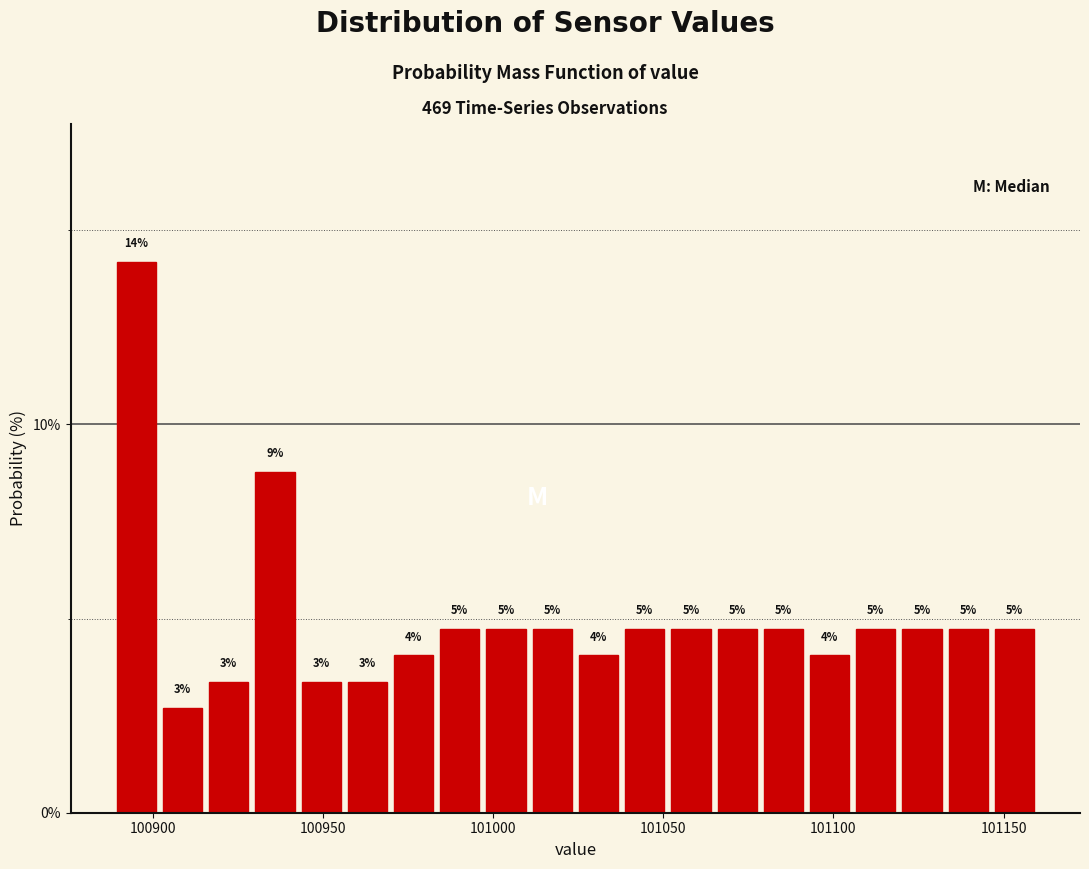

Around what value on the x-axis is the tallest bar? Give the approximate position of its centre, as read against the axis.

100895